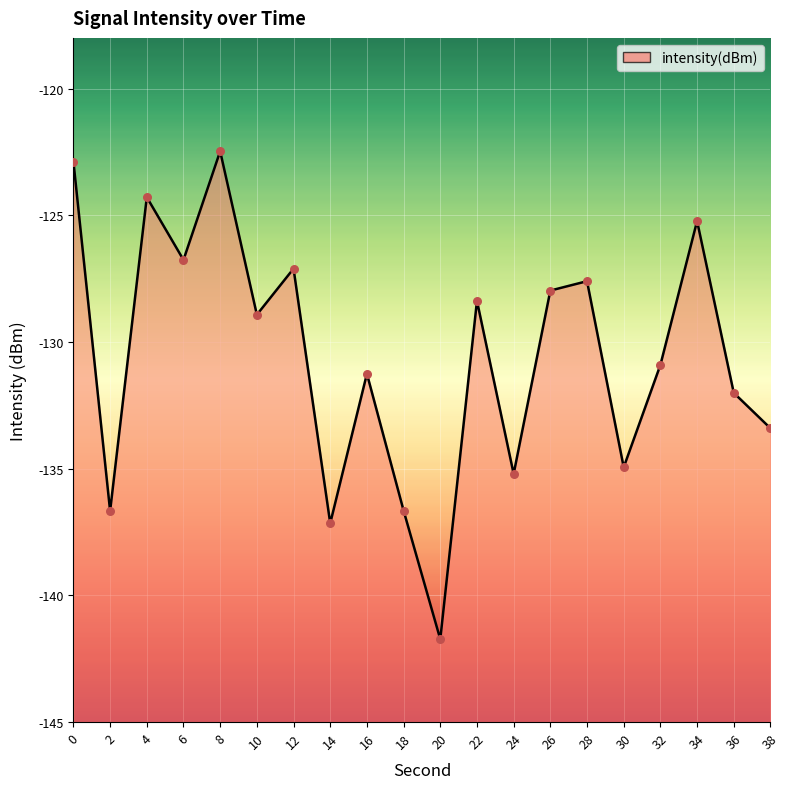

Which has a higher value, 24 or 10?

10